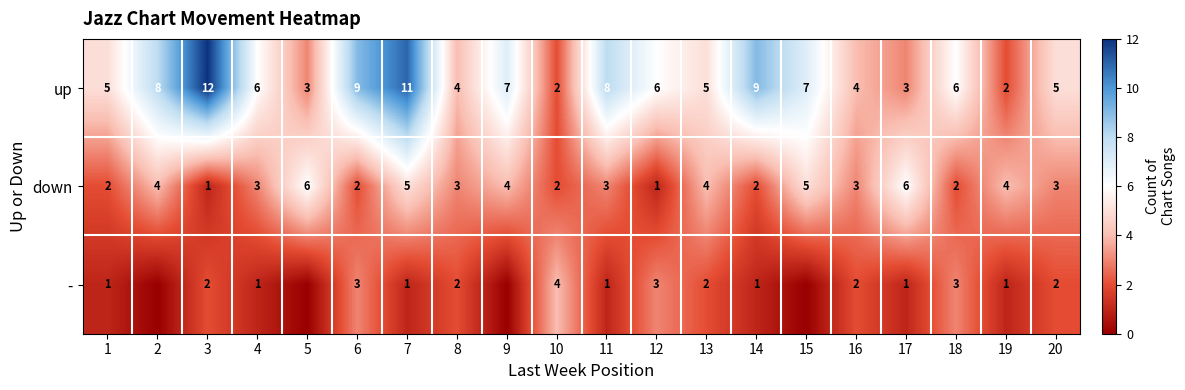

What is the total value across all series at 8?

9